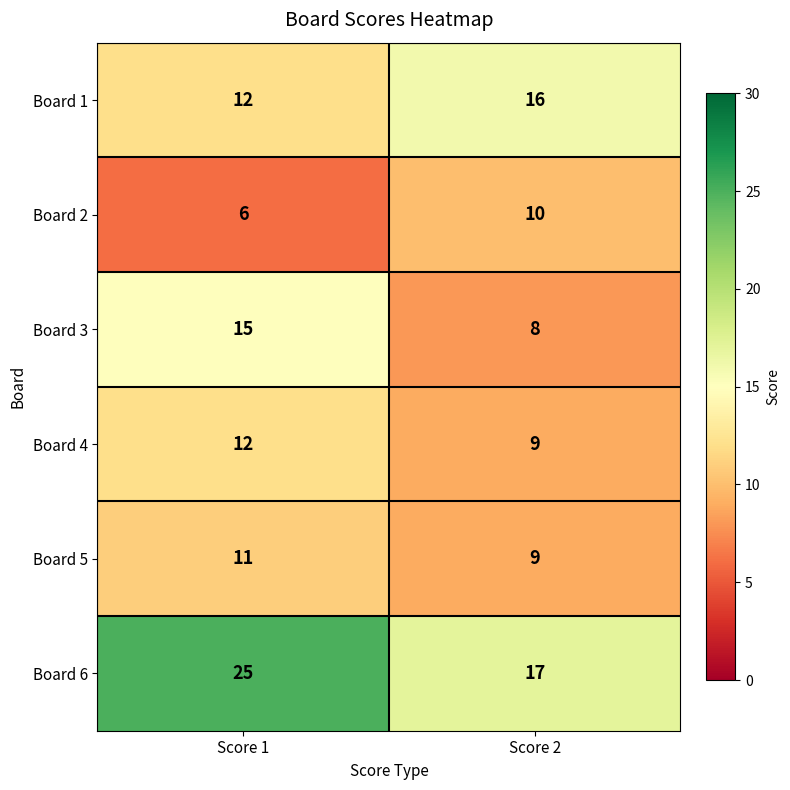

At which category is the sum across all series the highest?

Score 1